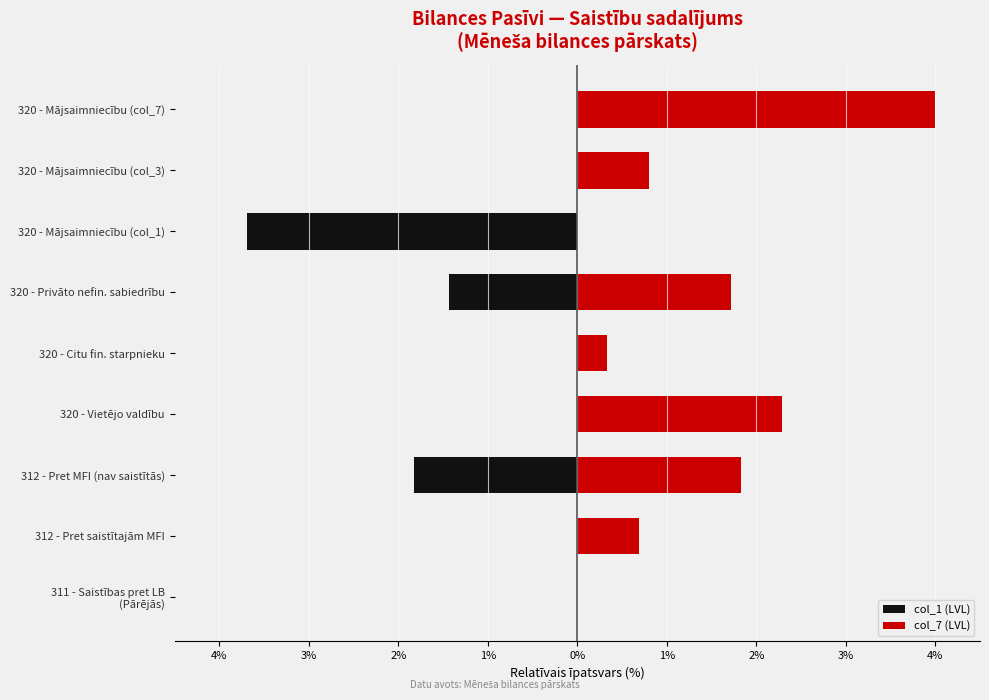

Which series changed the most between 311 - Saistības pret LB (Pārējās) and 320 - Privāto nefin. sabiedrību?

col_7 (LVL)